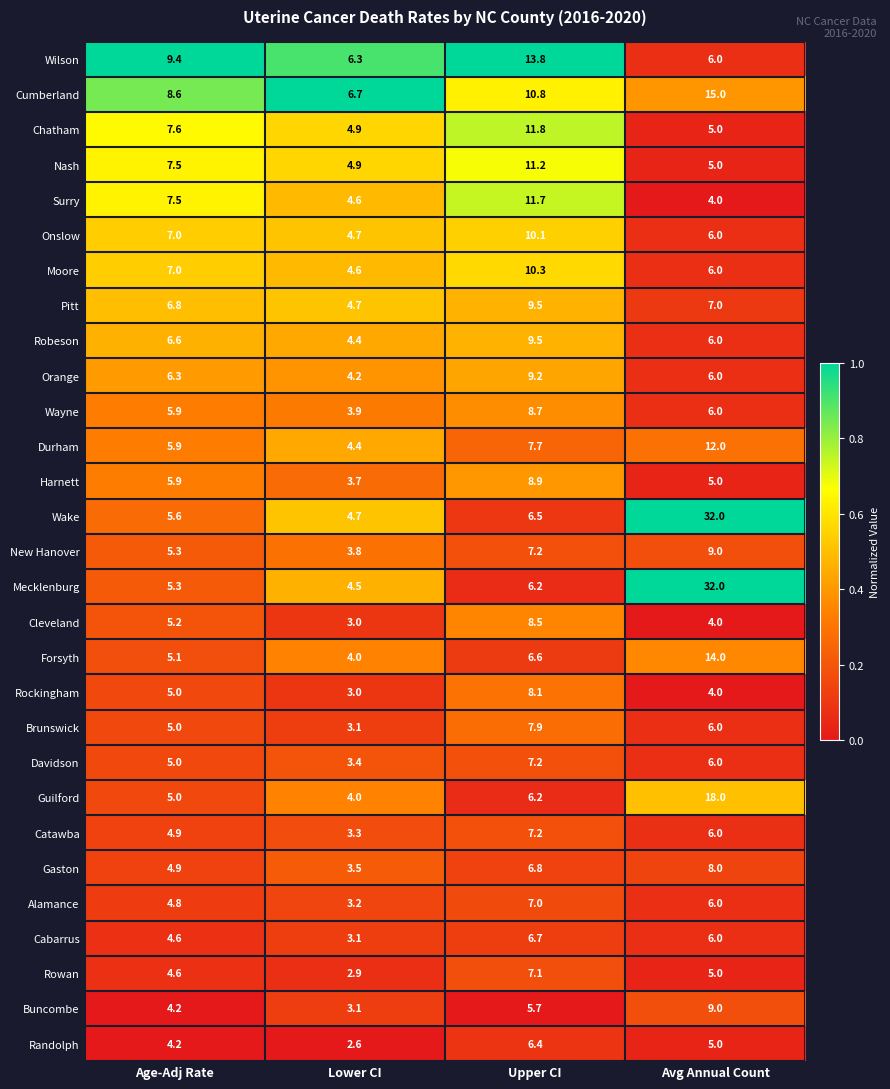

What is the total value across all series at Age-Adj Rate?

170.7